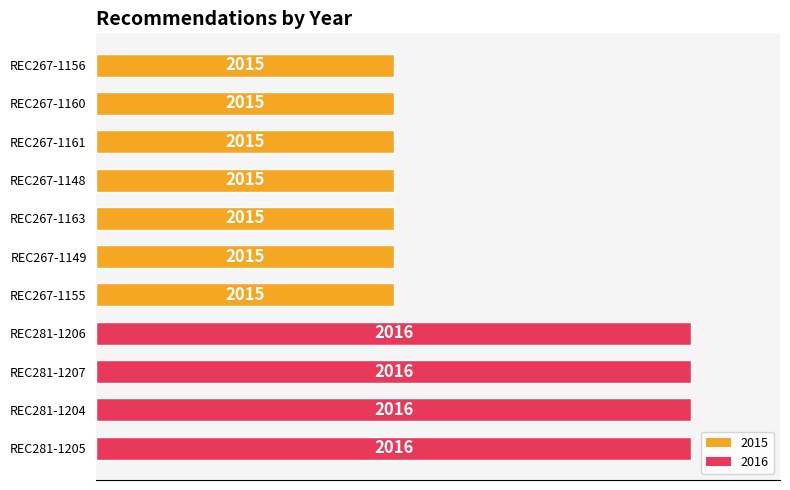

Are the bars horizontal?

Yes